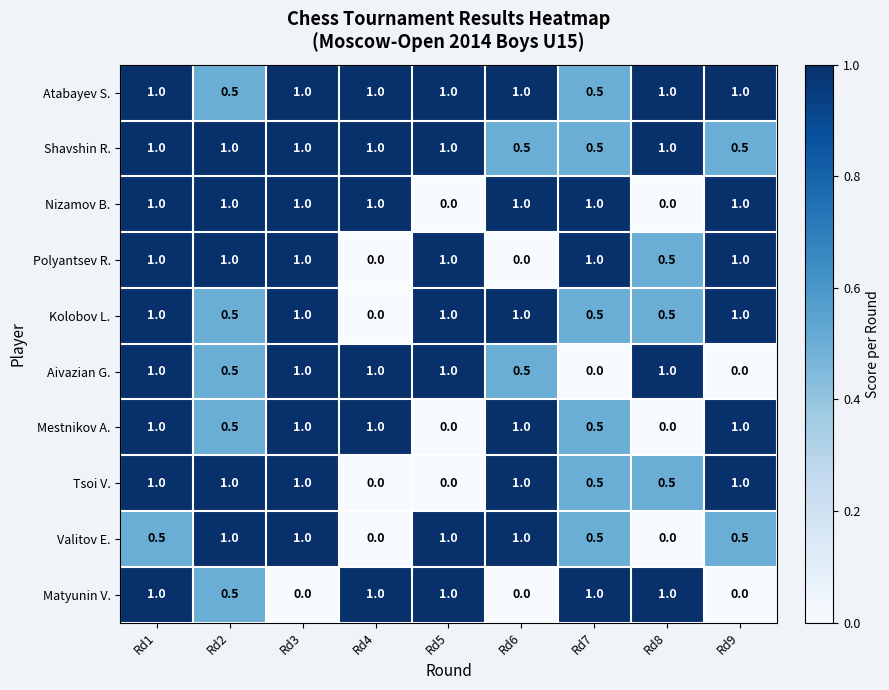

The Shavshin R. series shows 1.7 at Rd5. True or false?

False